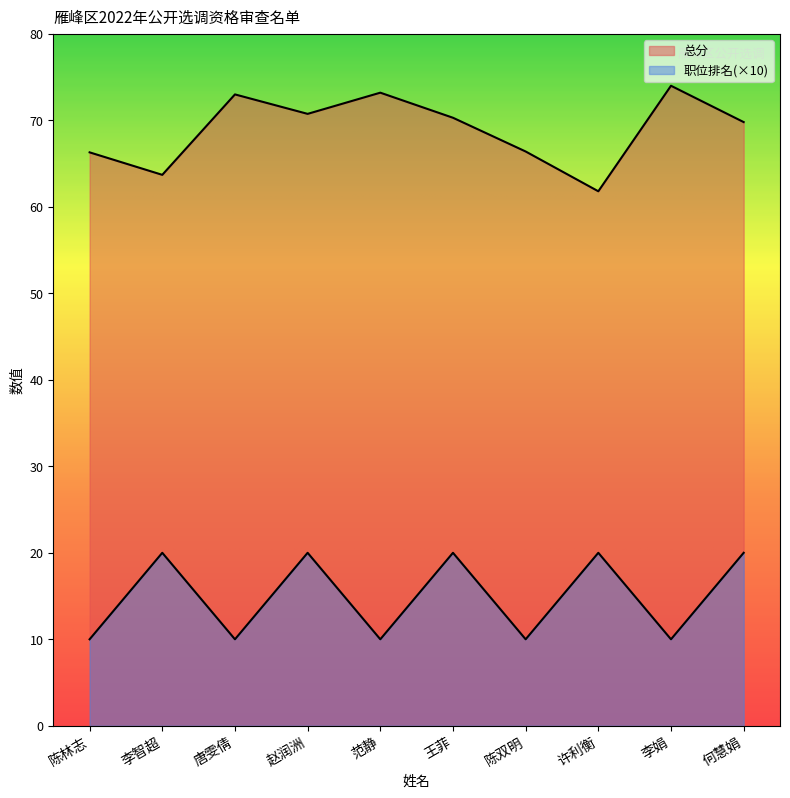

What is the total value across all series at 陈林志?

76.3